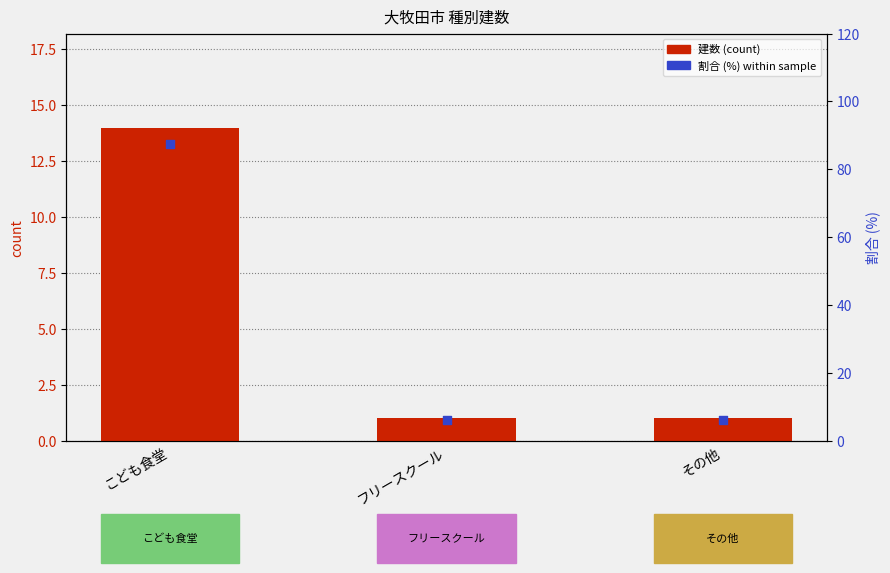

Which series contains the highest Y value?

割合 (%) within sample